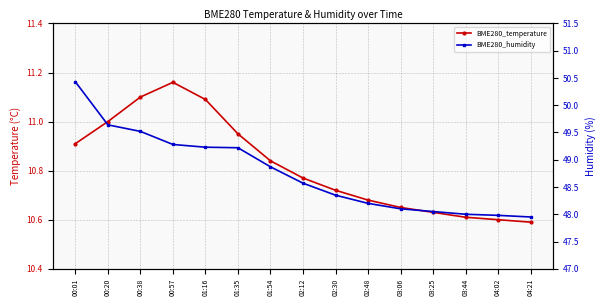

The BME280_temperature series shows 5.8 at 02:48. True or false?

False